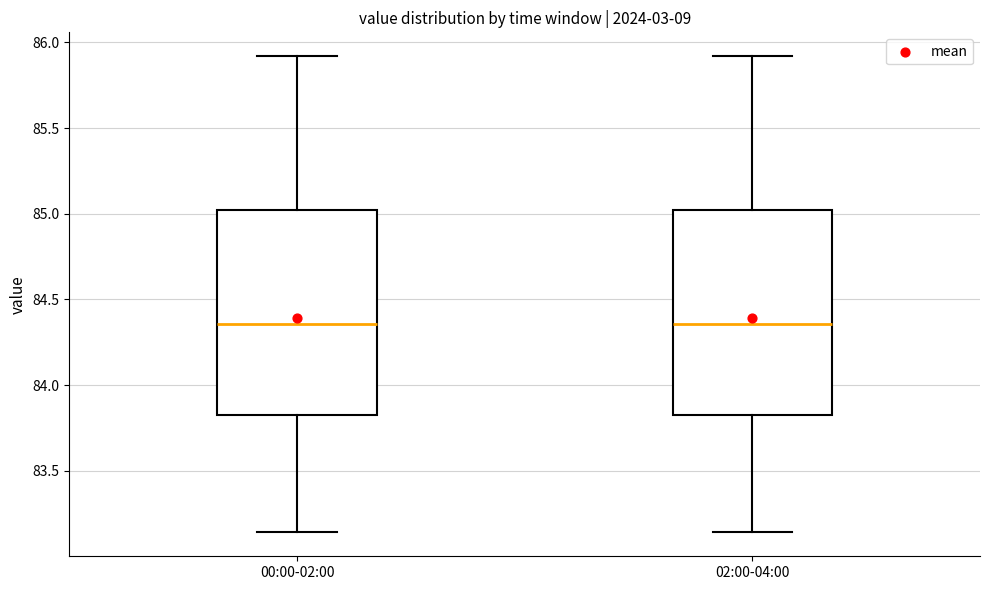

Where is the upper edge of the box for 02:00-04:00 on the y-axis? The values are not printed on the chart, so give them approximately, as read against the axis.

85.00